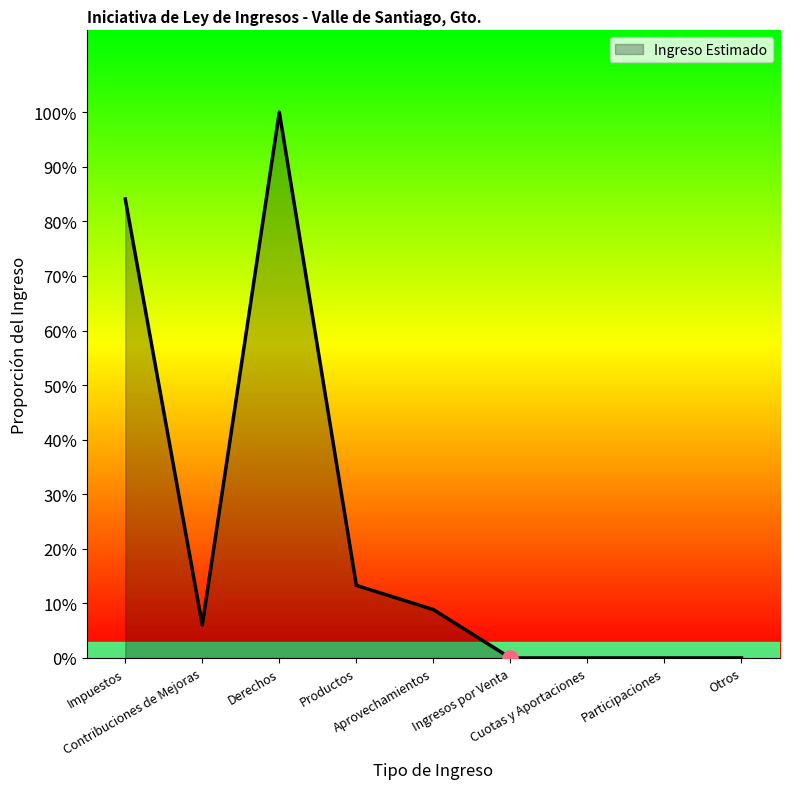

Does the chart have visible grid lines?

No